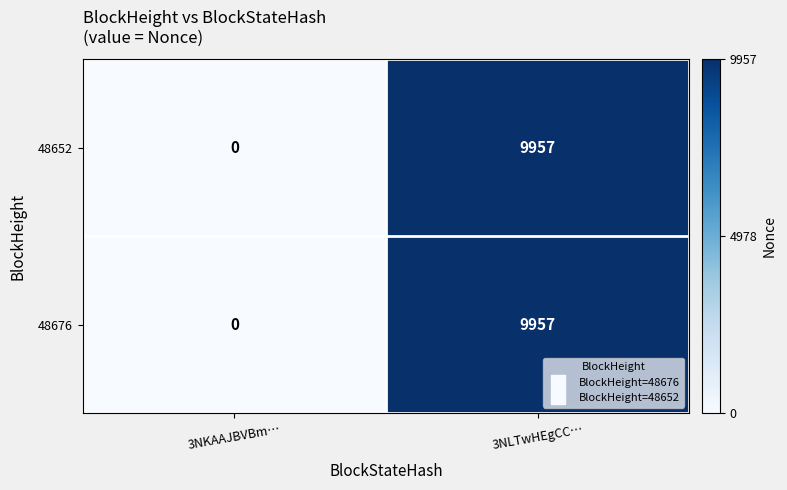

What is the greatest value displayed?

9957